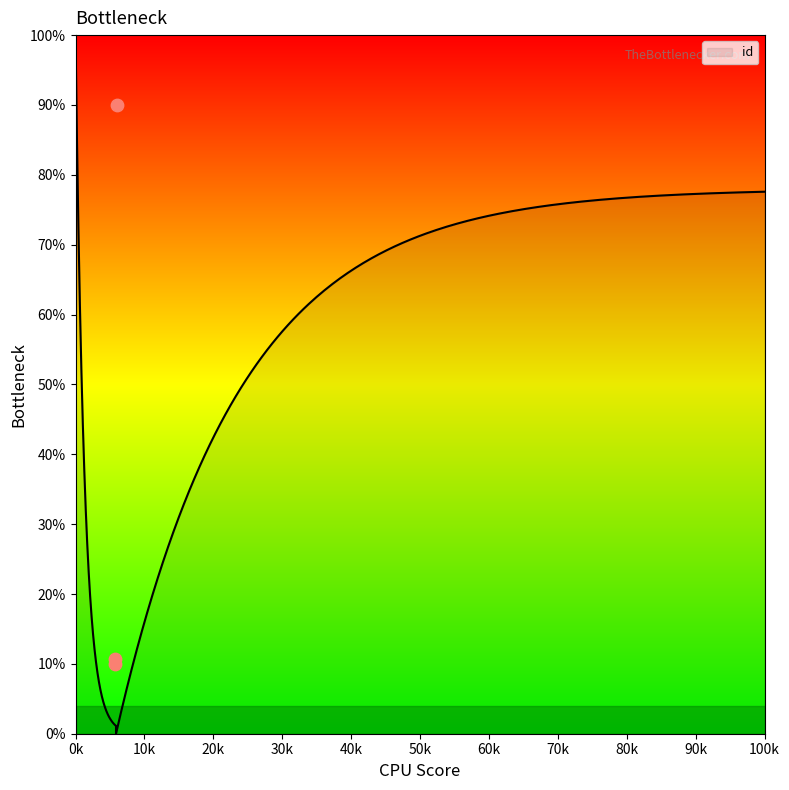

What is the ratio of the value at 5790 to the value at 6059?

0.1